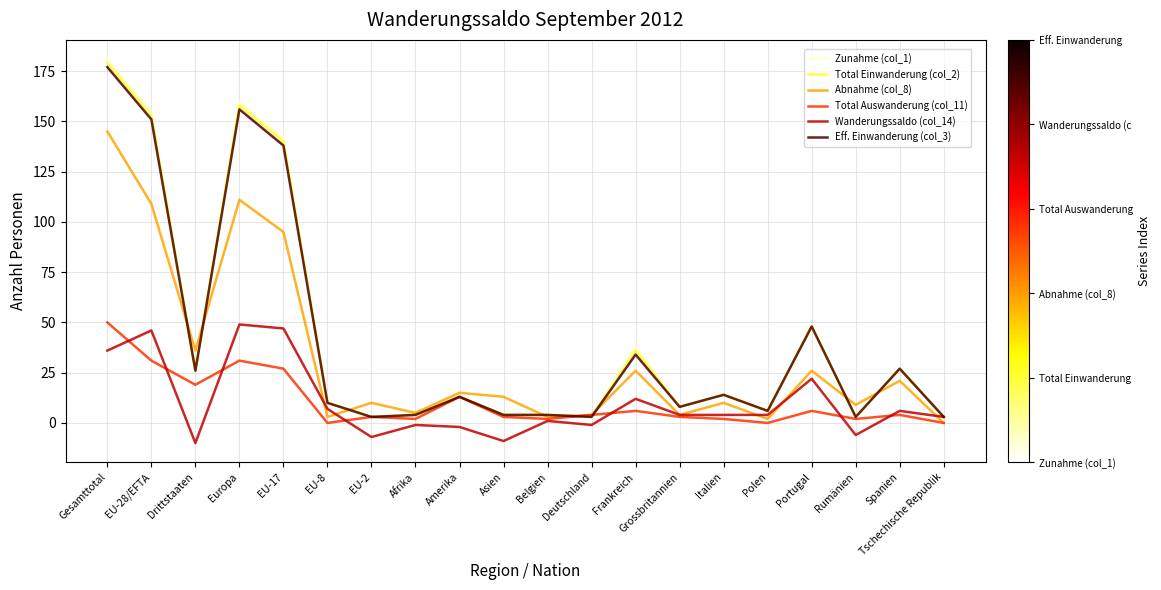

What is the spread (max minus min) of values at Frankreich?

32